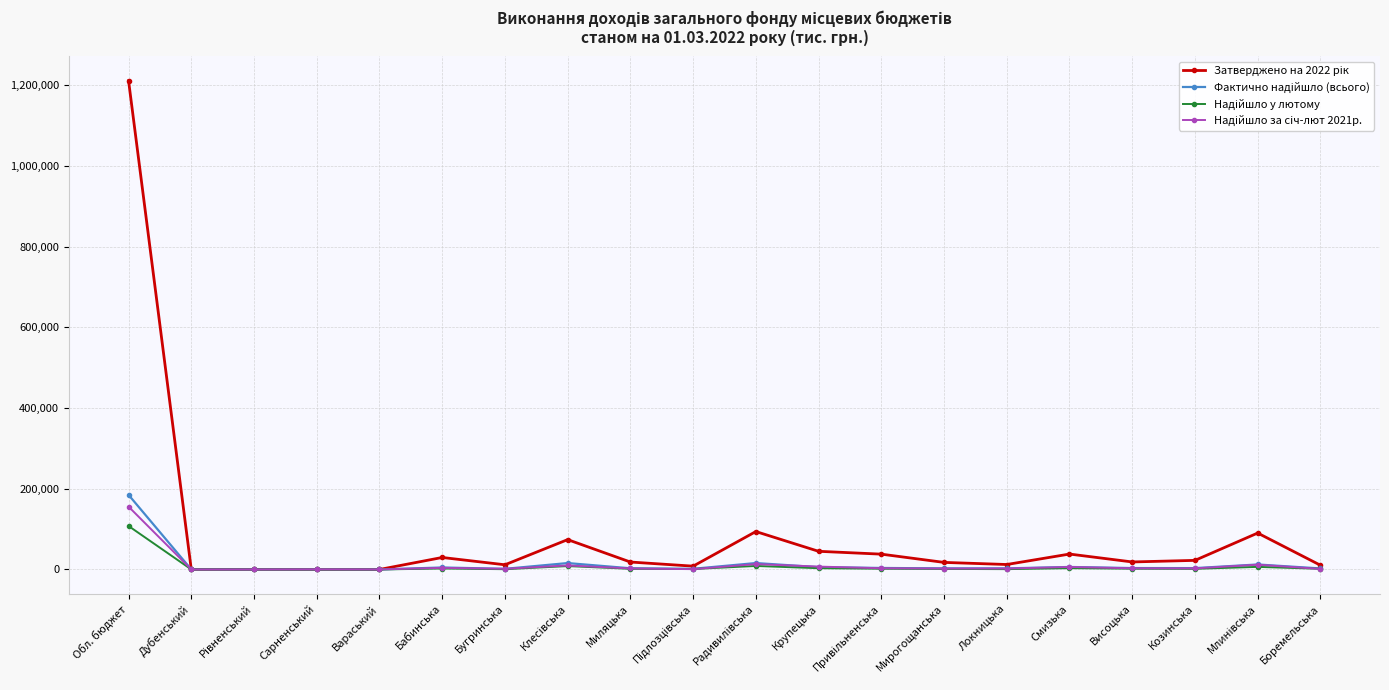

What is the label of the 18th point from the left?

Козинська